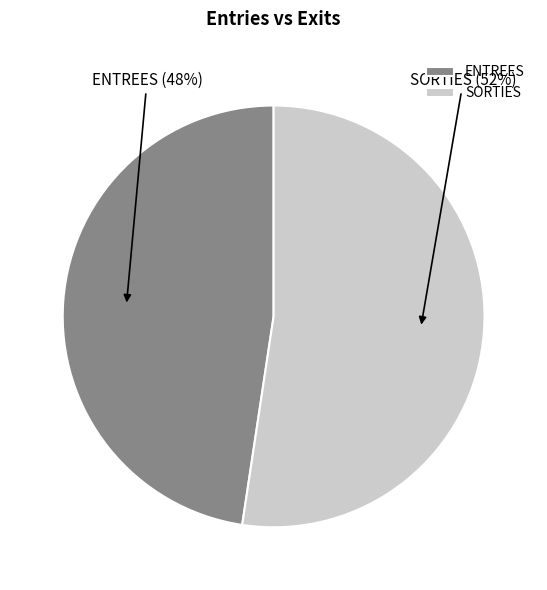

Do SORTIES and ENTREES together represent more than half of the pie?

Yes